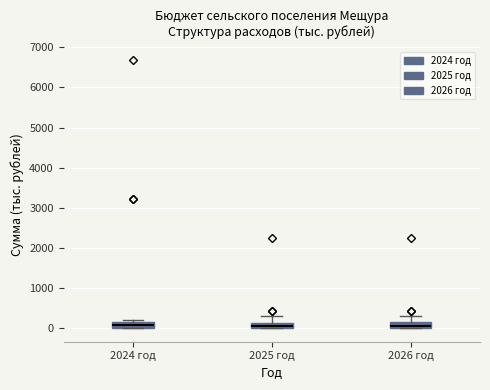

Where does the upper whisker of the box for 2025 год end on the y-axis? The values are not printed on the chart, so give them approximately, as read against the axis.

300